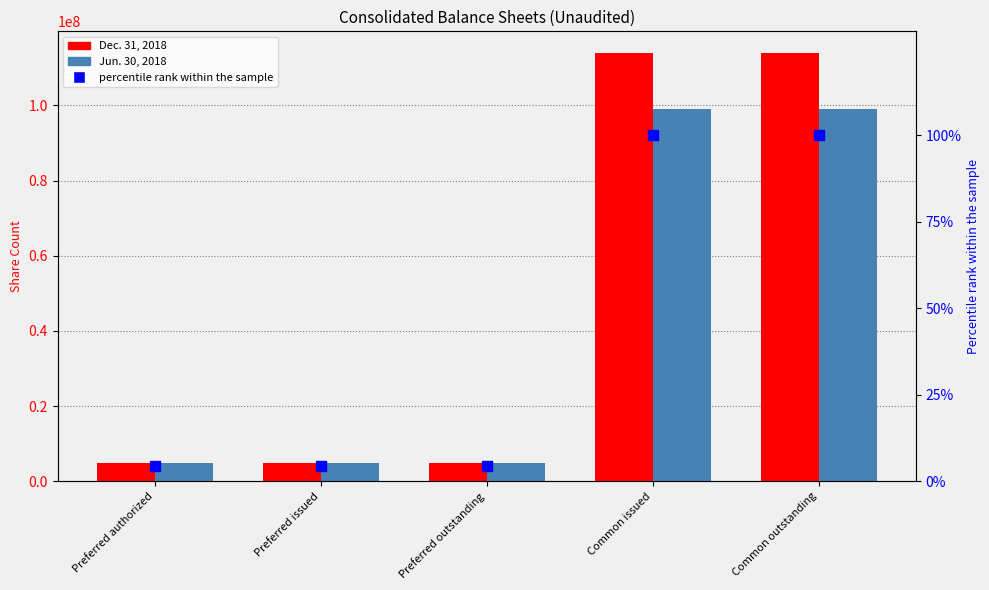

Which series reaches the maximum Y coordinate?

Dec. 31, 2018